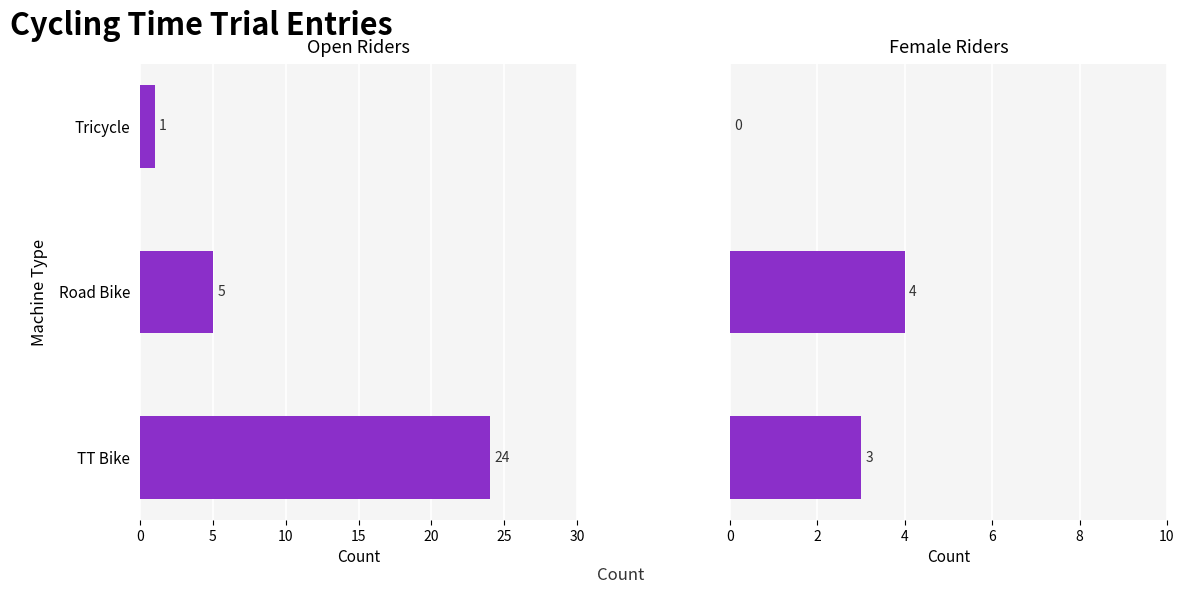

Rank the series by their maximum value, from lowest to highest.

Female, Open